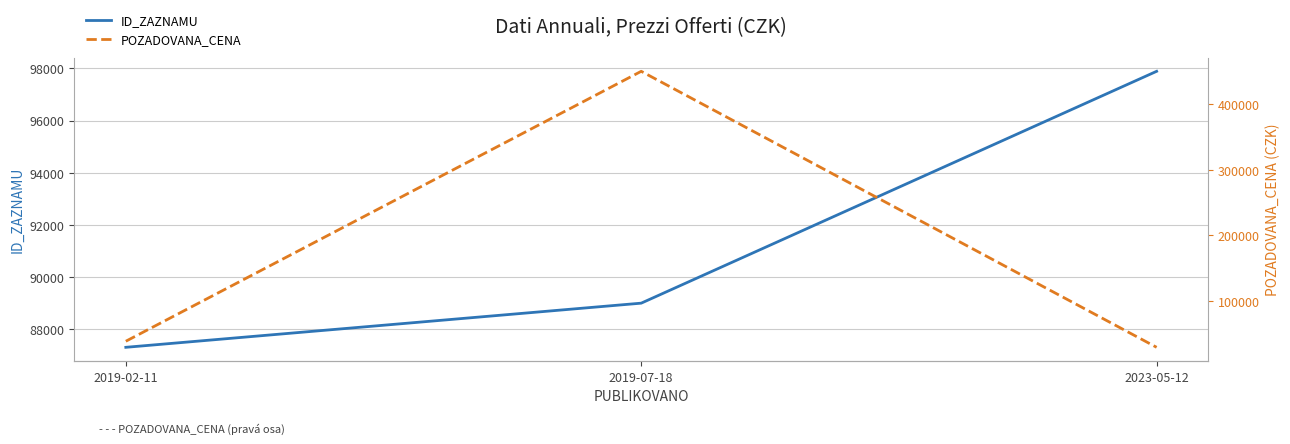

Reading right to left, list all the values displayed in this chart.

ID_ZAZNAMU: 2023-05-12=97887	2019-07-18=89002	2019-02-11=87310
POZADOVANA_CENA: 2023-05-12=29183	2019-07-18=450000	2019-02-11=38430